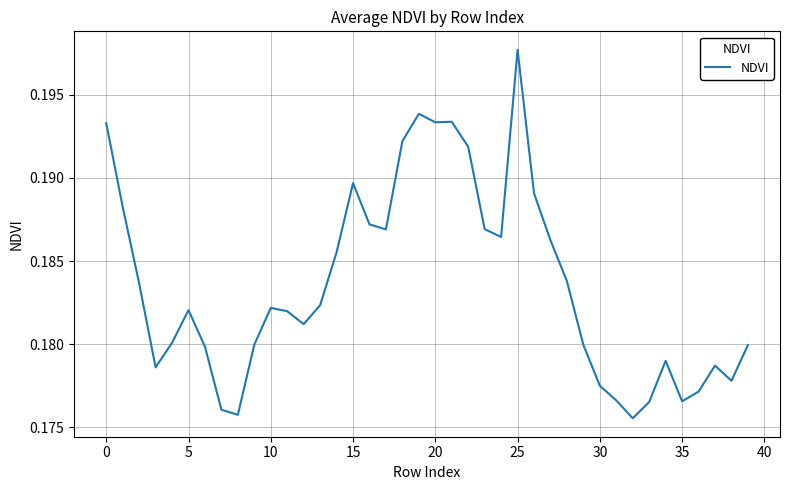

Does the chart have visible grid lines?

Yes